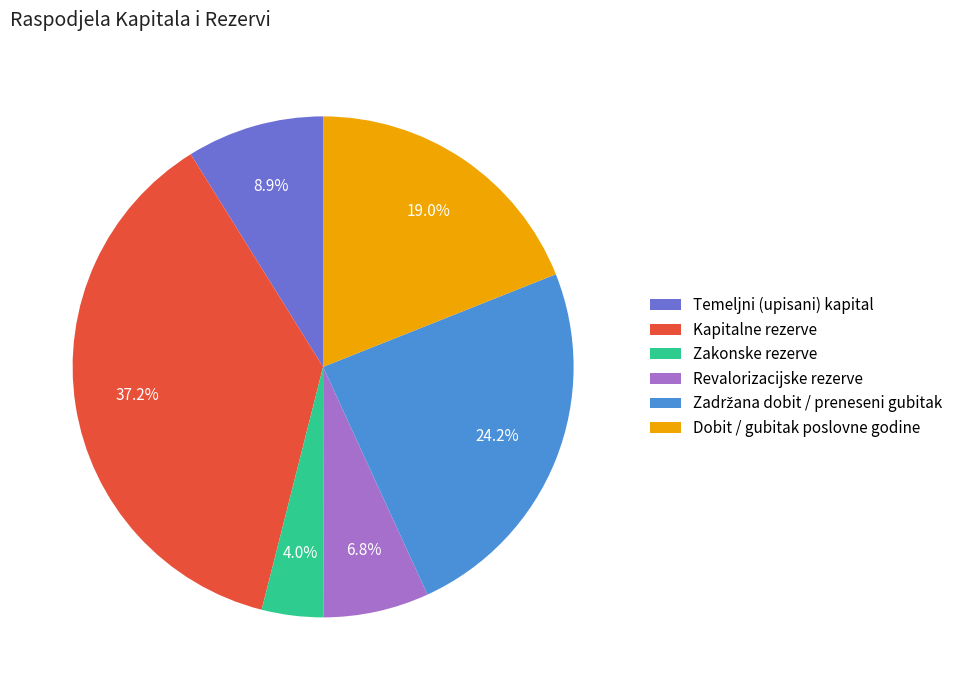

How many segments does this pie chart have?

6